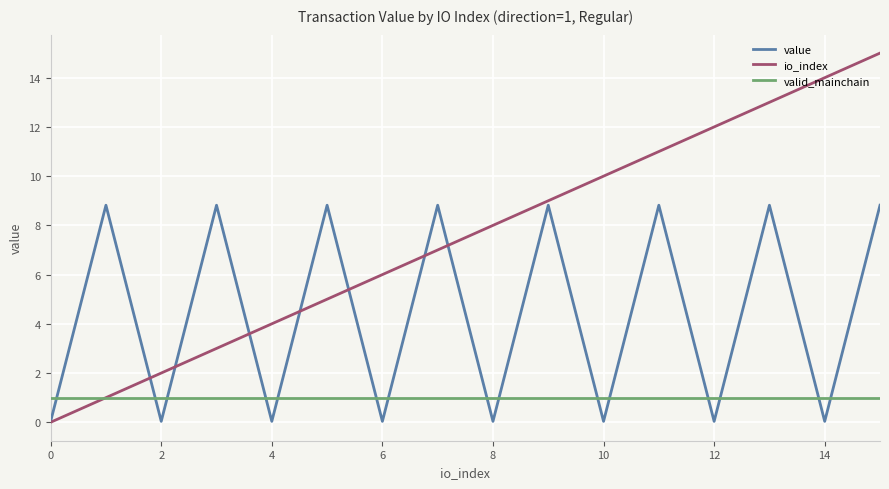

What is the highest value of the value series?

8.8